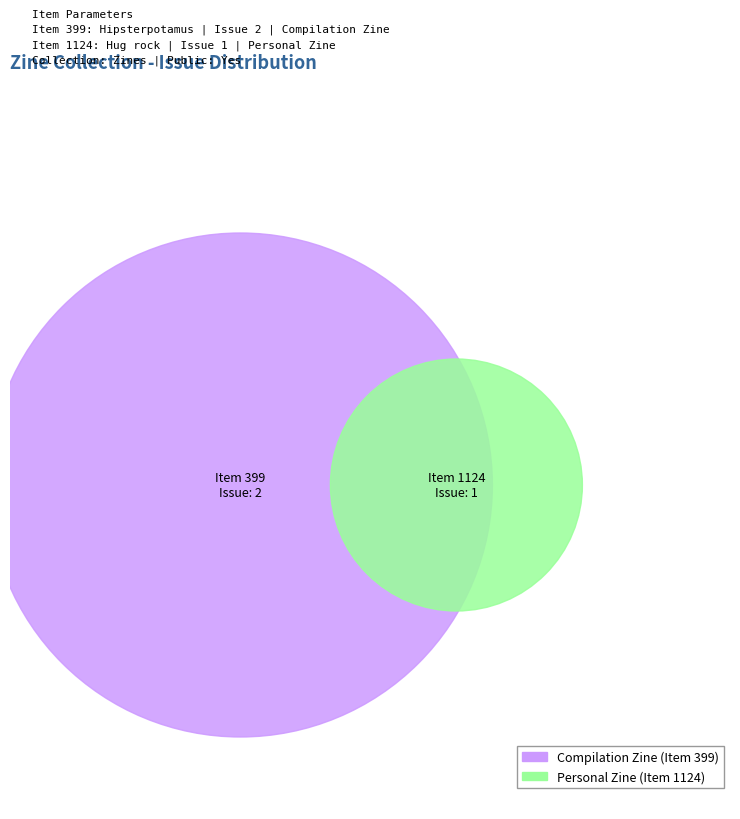

Rank the categories by value from lowest to highest.

1124, 399